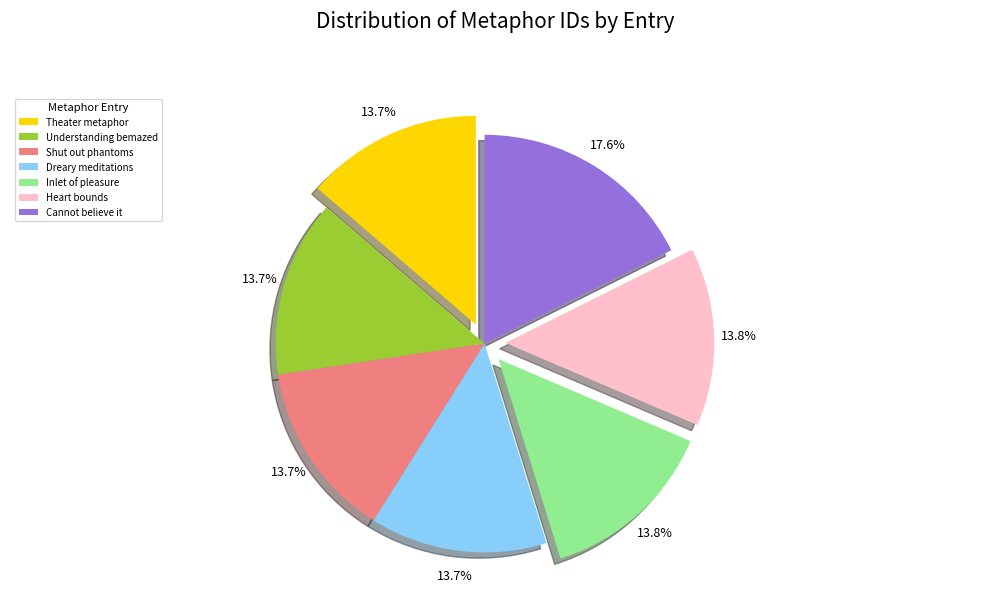

Does Heart bounds account for over 50% of the chart?

No